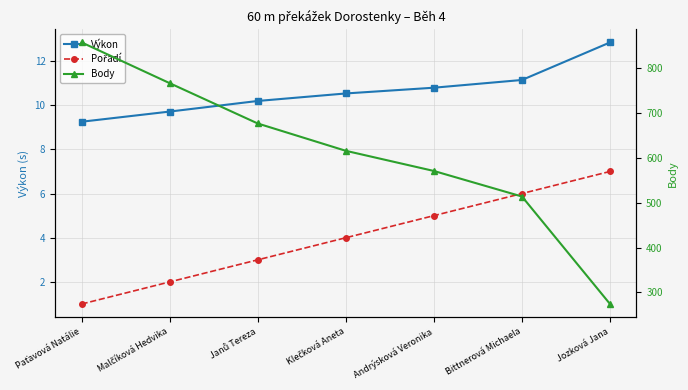

How many data points in Výkon are less than 10?

2